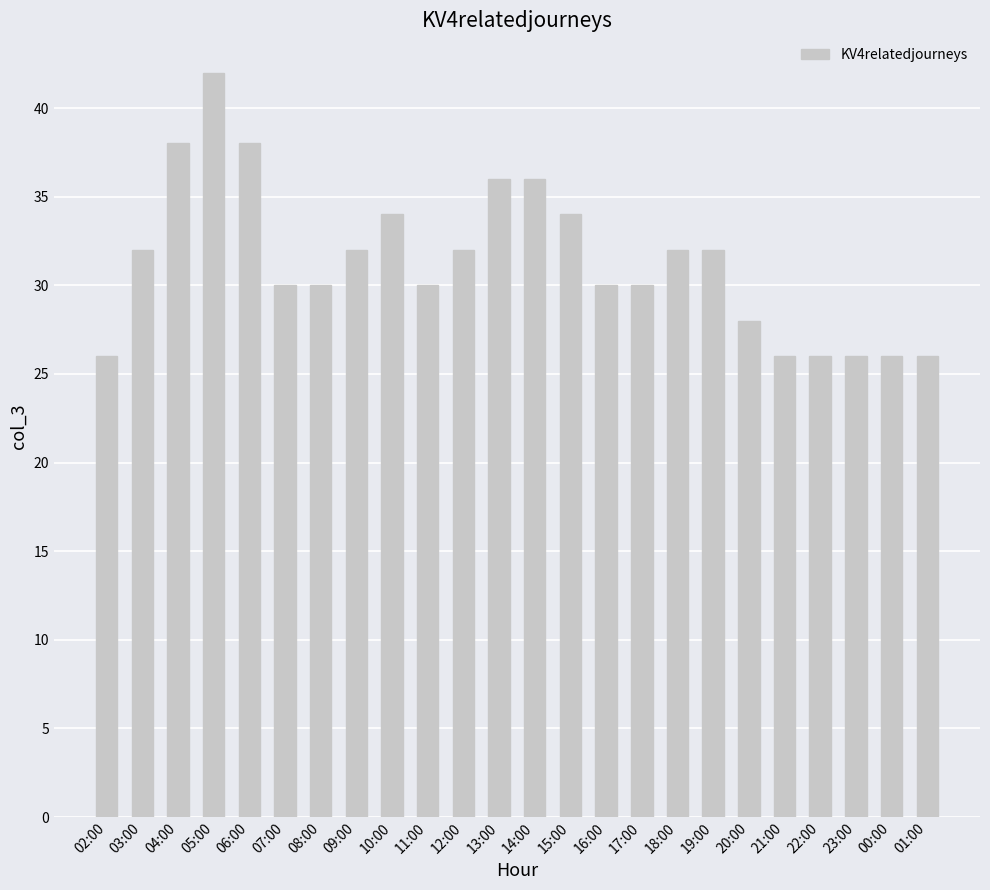

What is the maximum value shown in the chart?

42